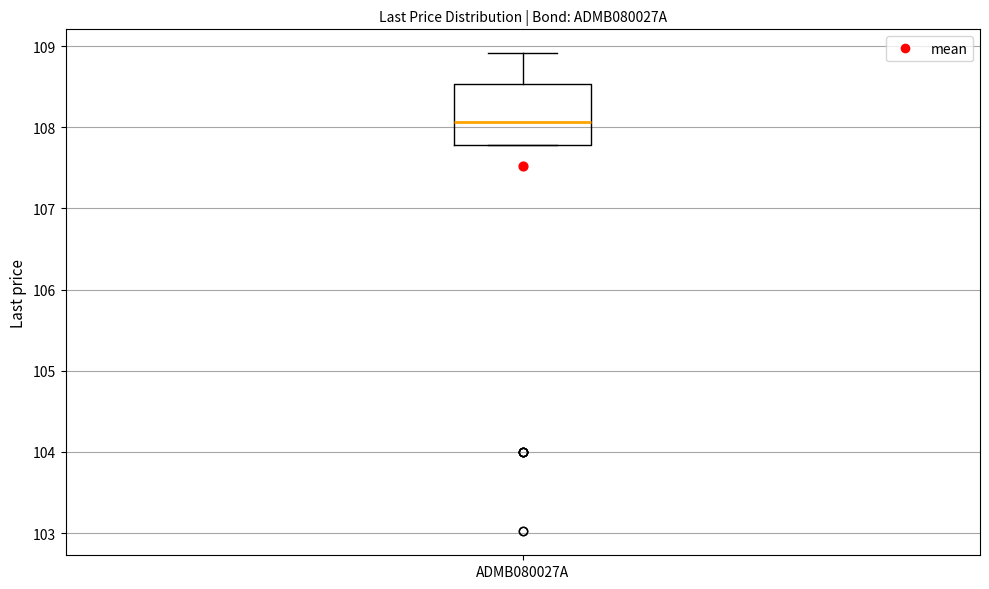

Transcribe this box plot: give where the median line is, the range the box spans, and where the two whiskers end, as read against the y-axis. The values are not printed on the chart, so give them approximately, as read against the axis.

median 108.1, box 107.8 to 108.5, whiskers 107.8 to 108.9